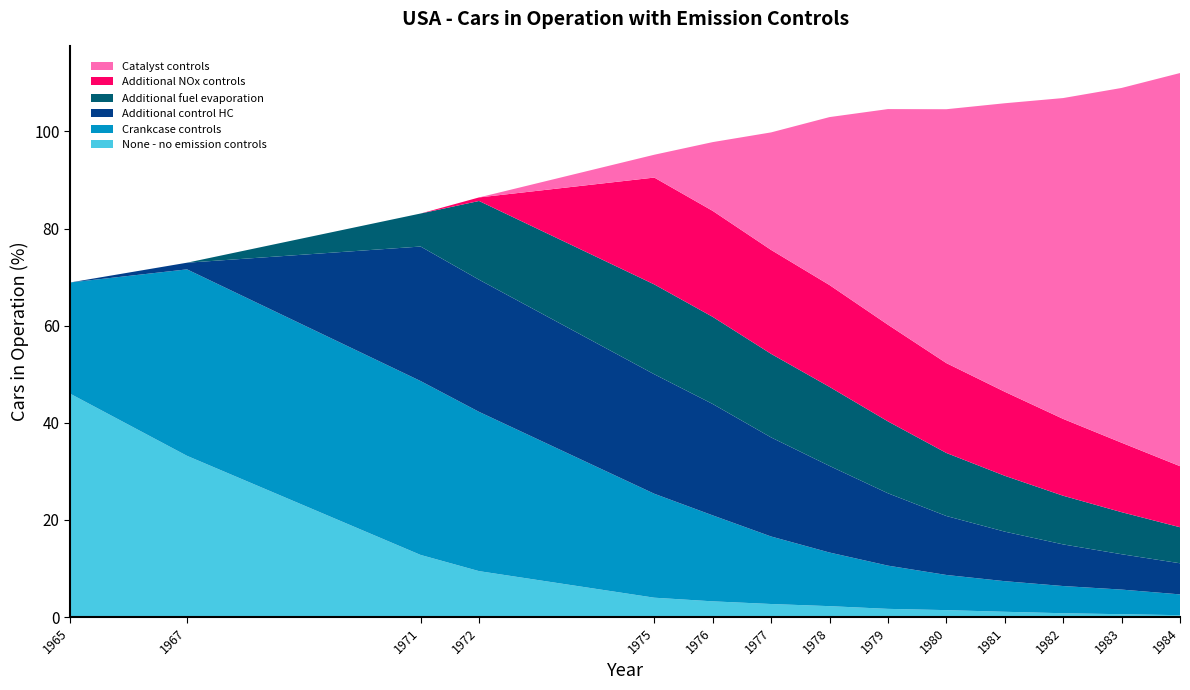

Reading left to right, list all the values displayed in this chart.

None - no emission controls: 1965=46.0	1967=33.2	1971=12.8	1972=9.5	1975=4.0	1976=3.2	1977=2.7	1978=2.3	1979=1.7	1980=1.4	1981=1.1	1982=0.8	1983=0.6	1984=0.4
Crankcase controls: 1965=22.9	1967=38.4	1971=35.8	1972=32.8	1975=21.4	1976=17.7	1977=13.9	1978=11.0	1979=8.9	1980=7.2	1981=6.3	1982=5.6	1983=5.1	1984=4.3
Additional control HC: 1965=0.0	1967=1.4	1971=27.7	1972=27.2	1975=24.6	1976=22.9	1977=20.4	1978=17.8	1979=14.9	1980=12.1	1981=10.2	1982=8.6	1983=7.3	1984=6.4
Additional fuel evaporation: 1965=0.0	1967=0.0	1971=6.8	1972=16.2	1975=18.5	1976=17.9	1977=17.2	1978=16.3	1979=14.8	1980=13.0	1981=11.5	1982=10.0	1983=8.7	1984=7.4
Additional NOx controls: 1965=0.0	1967=0.0	1971=0.0	1972=0.7	1975=22.0	1976=21.8	1977=21.4	1978=21.0	1979=19.9	1980=18.5	1981=17.3	1982=15.8	1983=14.3	1984=12.6
Catalyst controls: 1965=0.0	1967=0.0	1971=0.0	1972=0.0	1975=4.7	1976=14.2	1977=24.2	1978=34.6	1979=44.4	1980=52.3	1981=59.4	1982=66.1	1983=73.0	1984=80.9